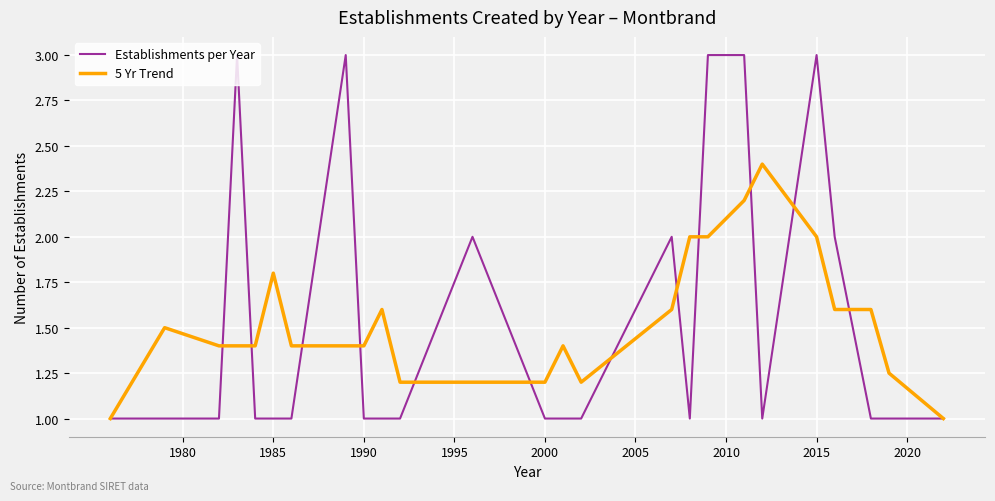

List the series in order of their peak value, highest first.

Establishments per Year, 5 Yr Trend